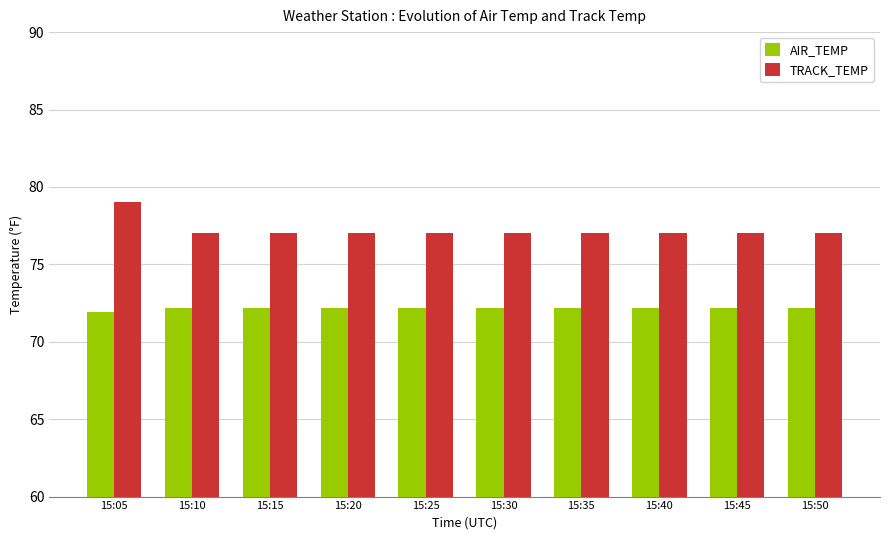

Reading right to left, list all the values displayed in this chart.

AIR_TEMP: 15:50=72.2	15:45=72.2	15:40=72.2	15:35=72.2	15:30=72.2	15:25=72.2	15:20=72.2	15:15=72.2	15:10=72.2	15:05=71.9
TRACK_TEMP: 15:50=77.0	15:45=77.0	15:40=77.0	15:35=77.0	15:30=77.0	15:25=77.0	15:20=77.0	15:15=77.0	15:10=77.0	15:05=79.0